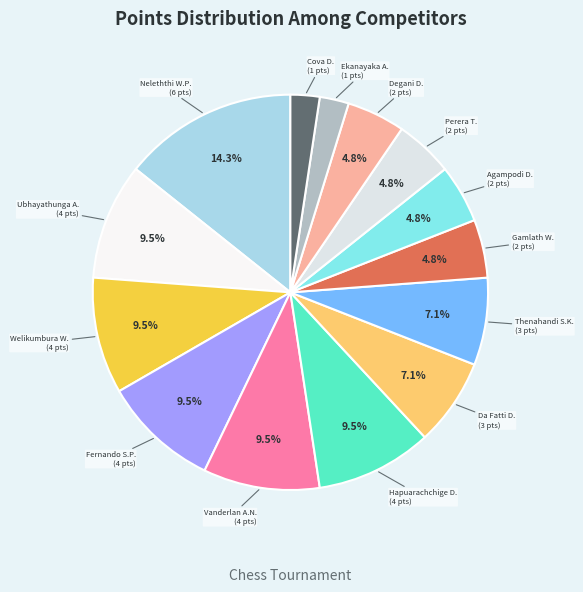

Is there a majority slice in this chart?

No